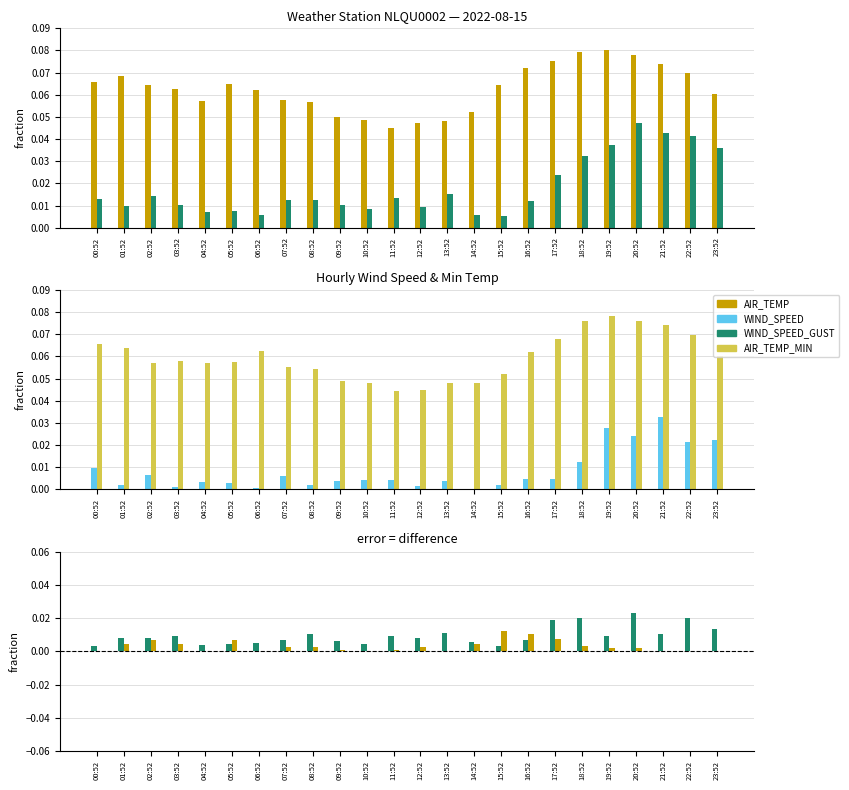

What position from the left is 18:52?

19